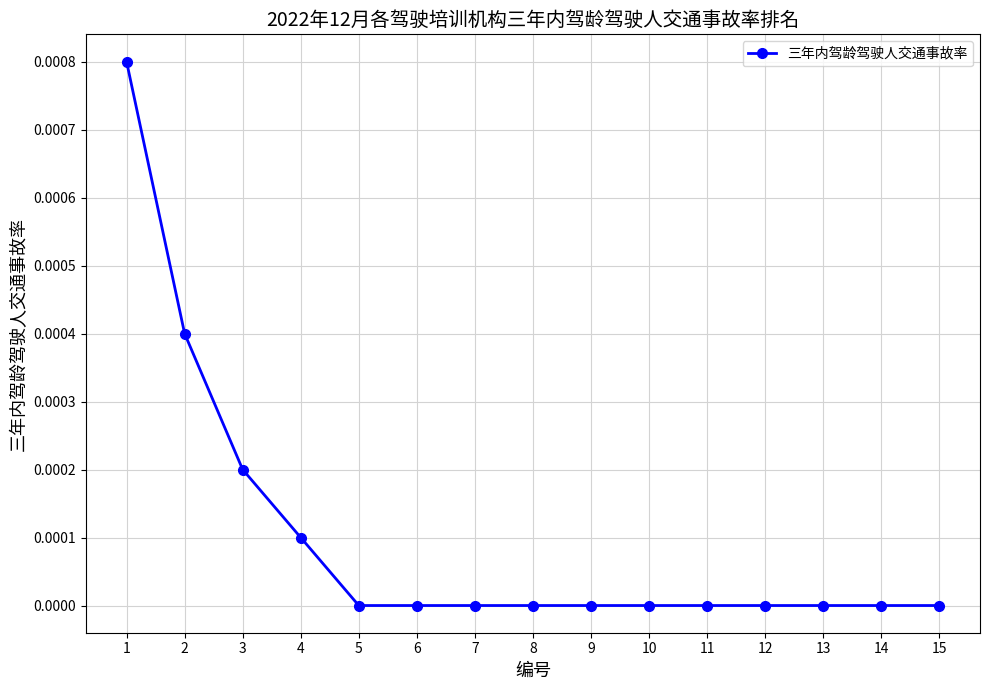

True or false: the data shows 0.0 at 15.

True